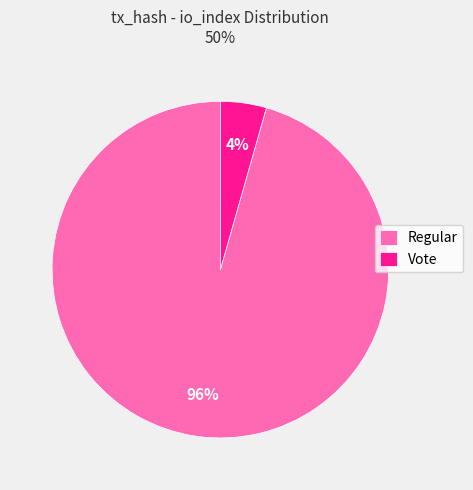

To the nearest percent, what portion does Vote represent?

4%